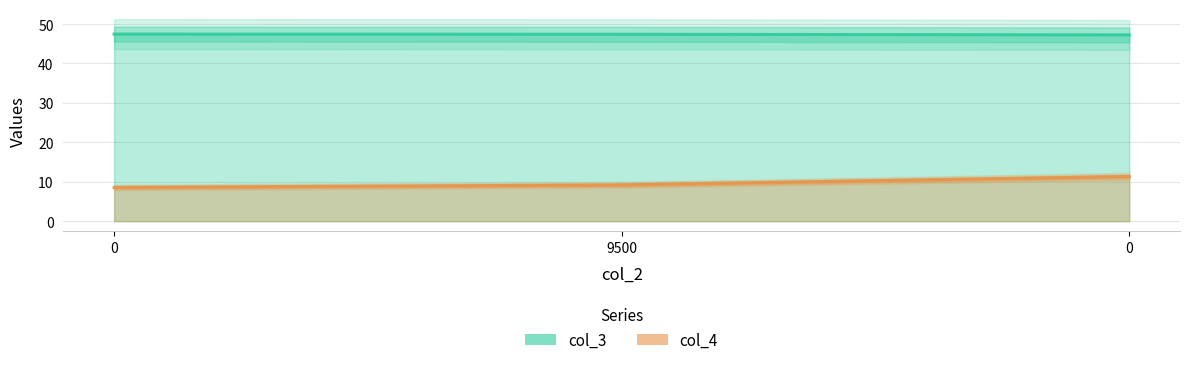

What is the sum of the col_4 values at 9500 and 0?

17.8